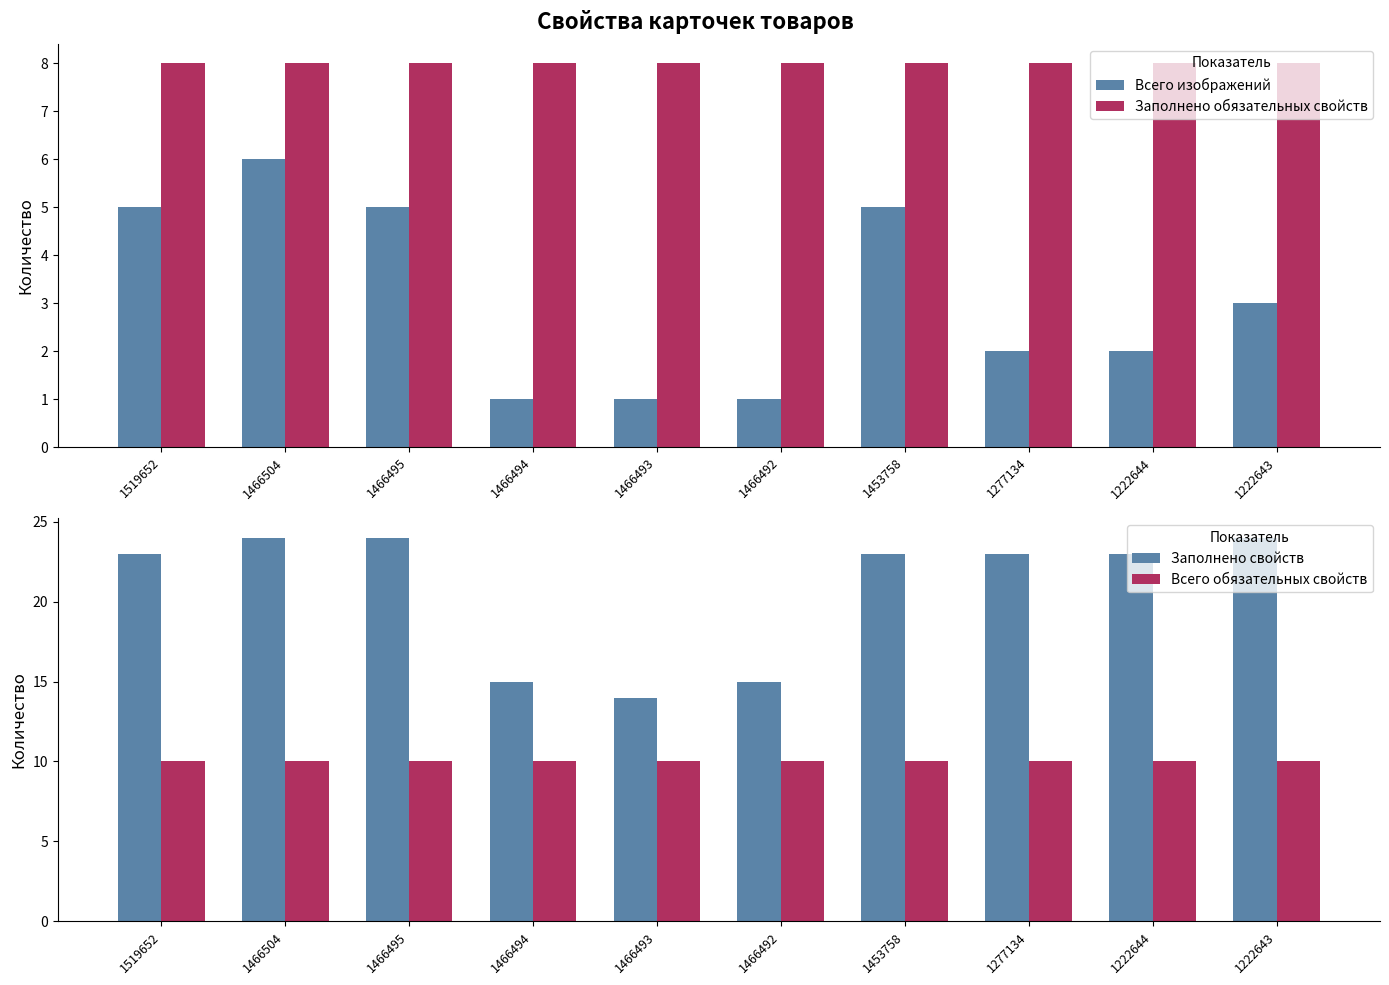

What is the difference between the maximum and second lowest values in the Всего изображений series?

5